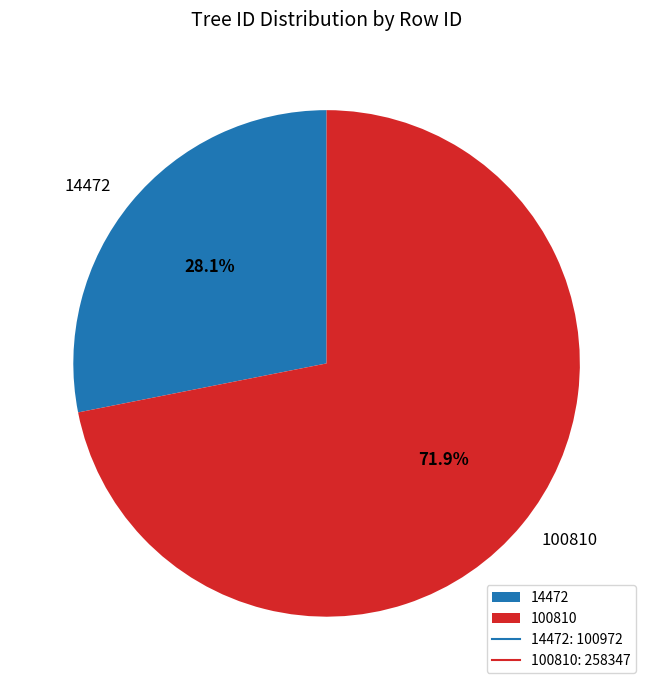

Combined, do 100810 and 14472 account for over 50%?

Yes